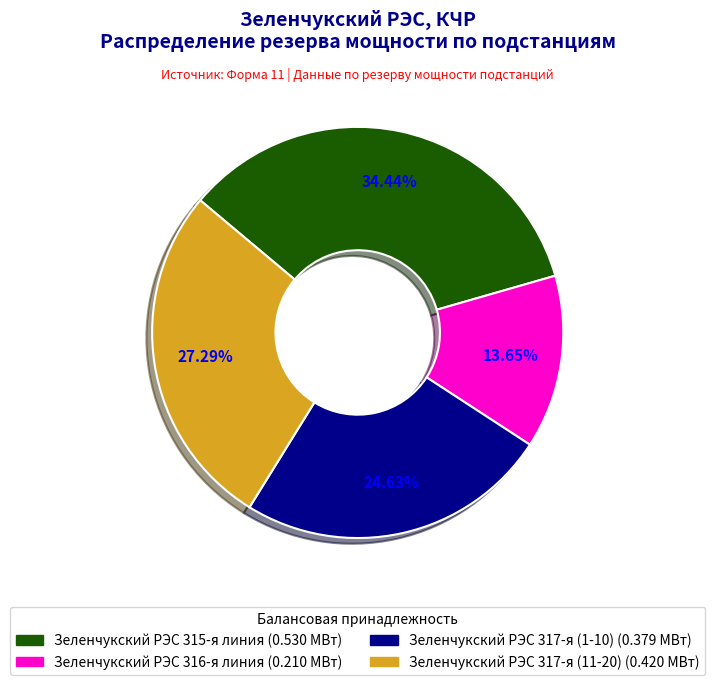

Does any single category account for the majority?

No